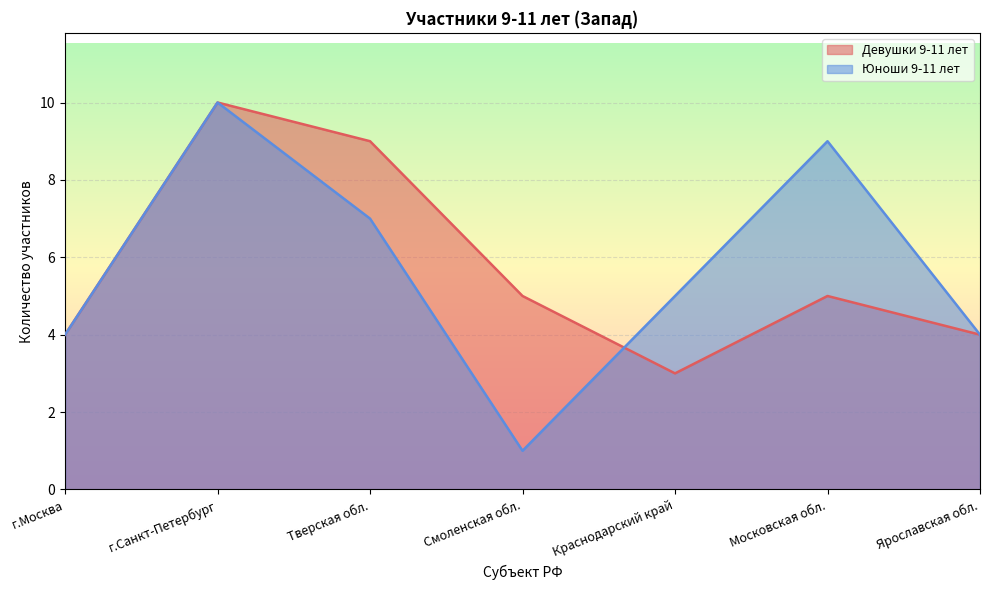

How many intersections are there between Девушки 9-11 лет and Юноши 9-11 лет?

1